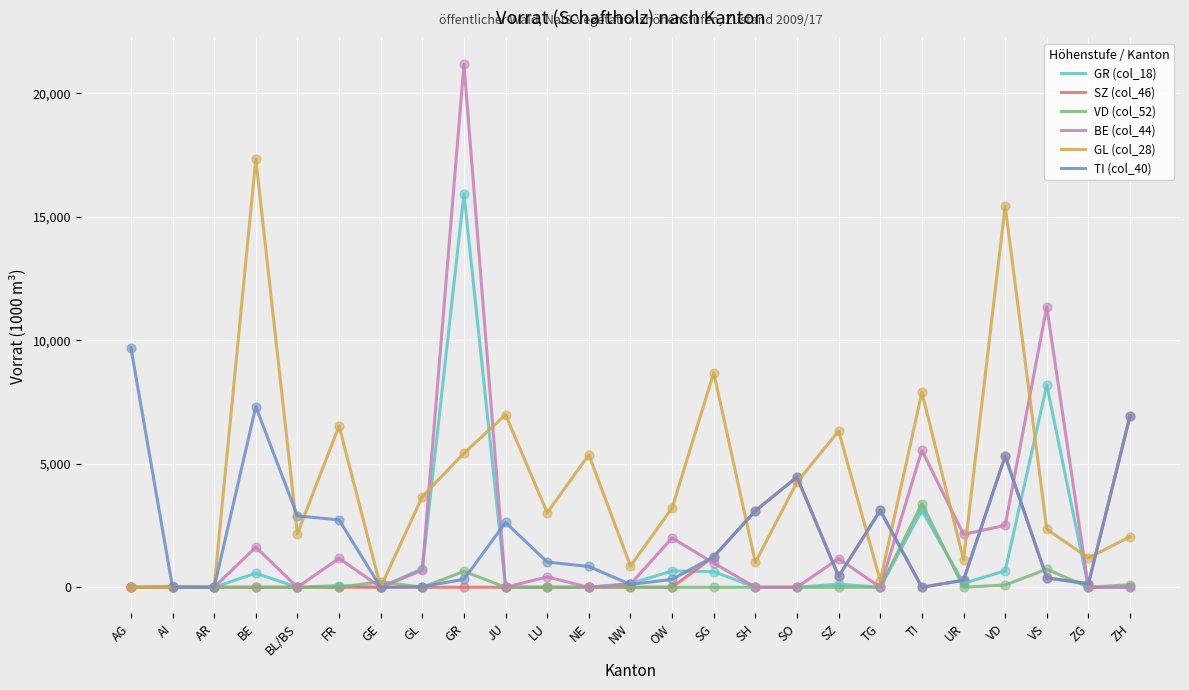

Which series has the largest total across all categories?

GL (col_28)